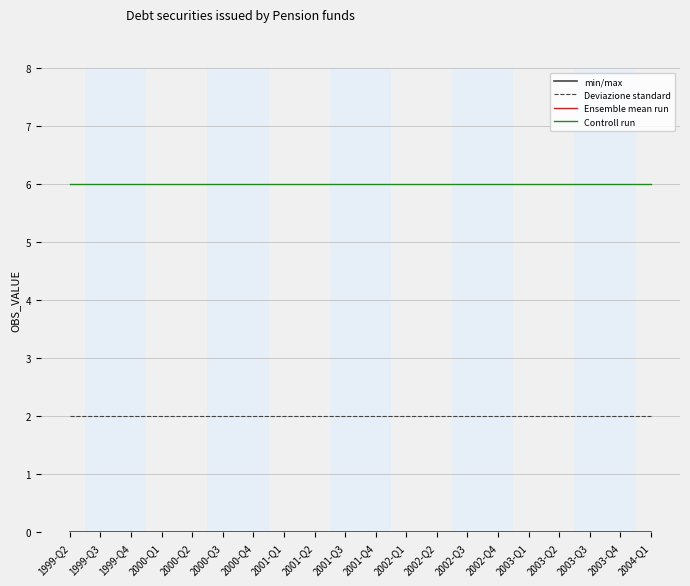

Is this an area chart (filled region under the line)?

No